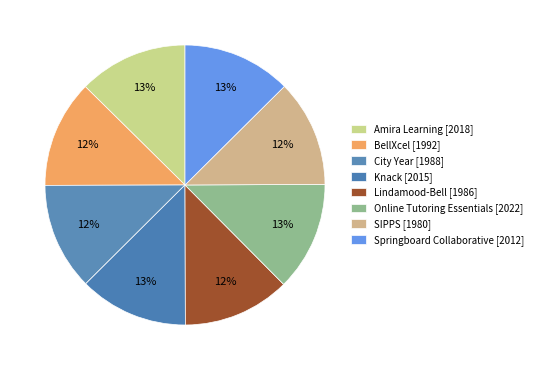

How many segments does this pie chart have?

8